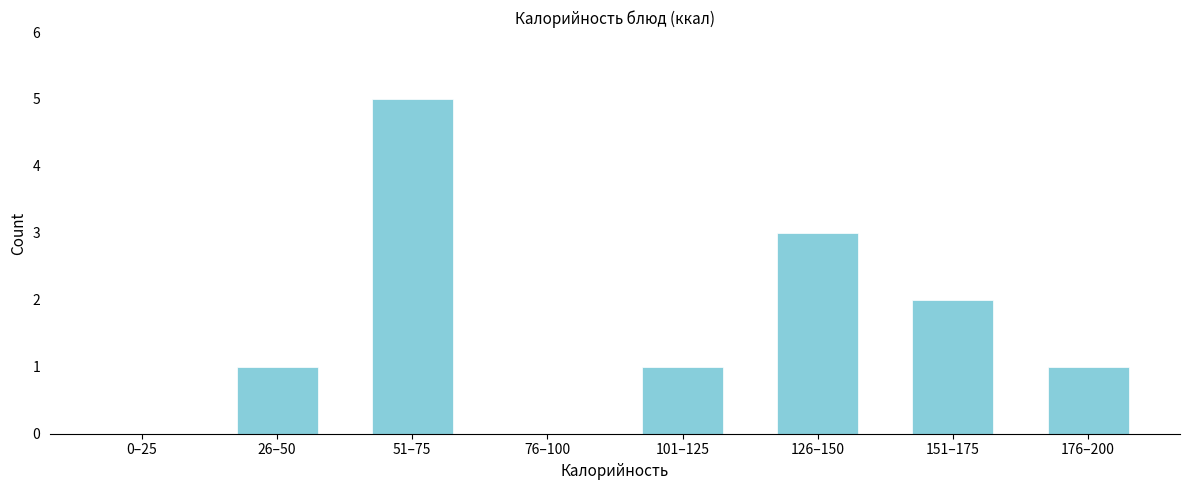

Reading left to right, list all the values displayed in this chart.

0–25=0	26–50=1	51–75=5	76–100=0	101–125=1	126–150=3	151–175=2	176–200=1